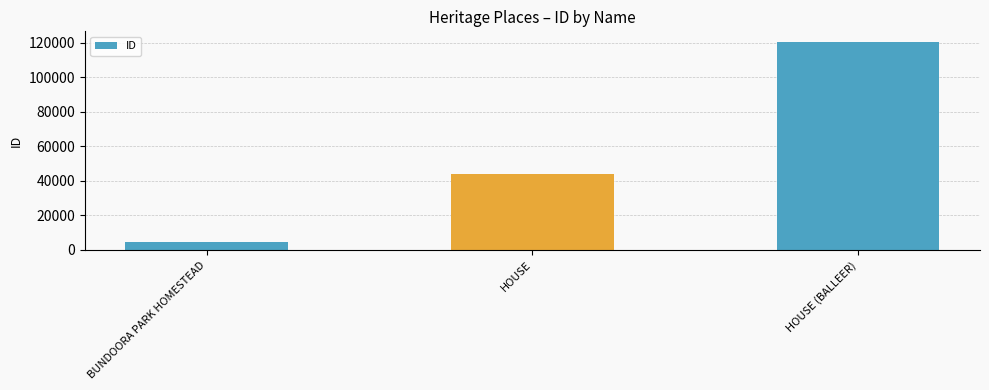

What position from the right is BUNDOORA PARK HOMESTEAD?

3